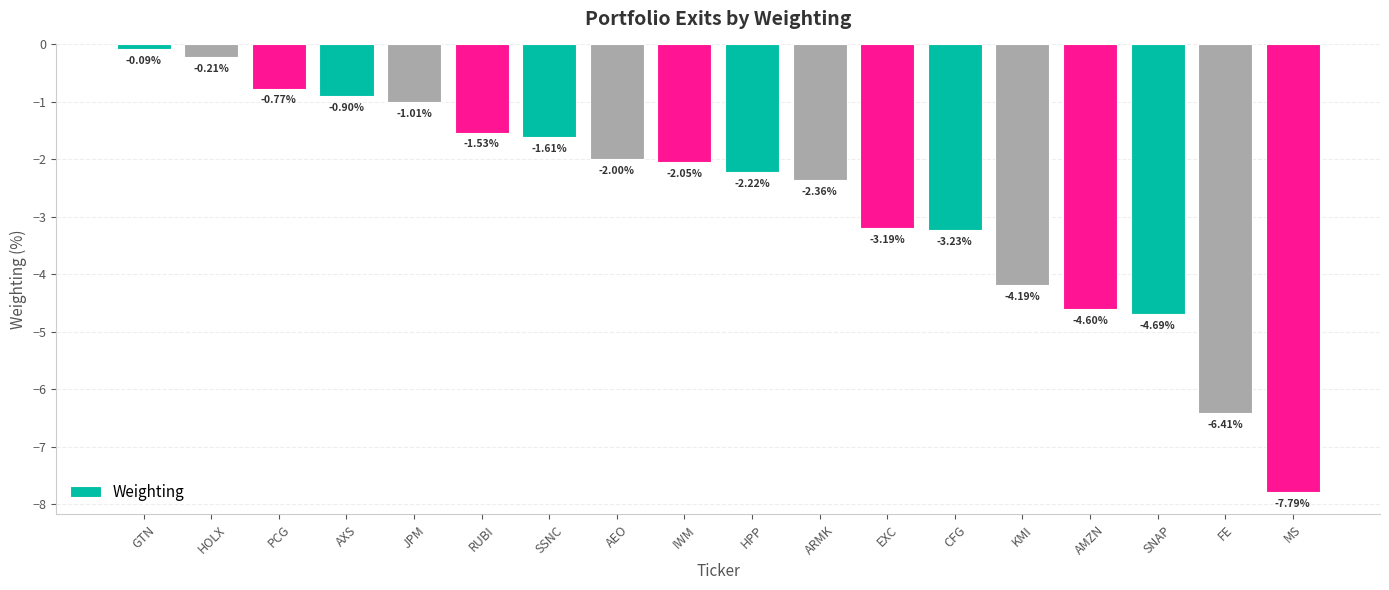

What is the value of the 18th bar from the left?

-7.8